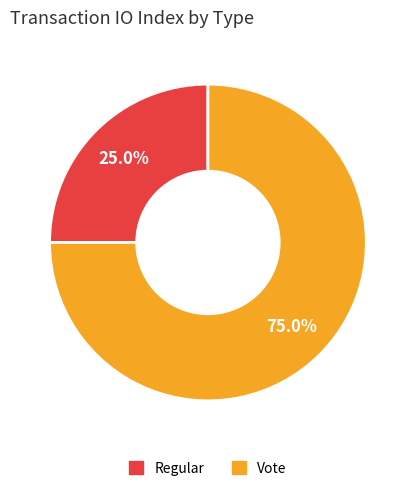

How many slices are in this pie chart?

2